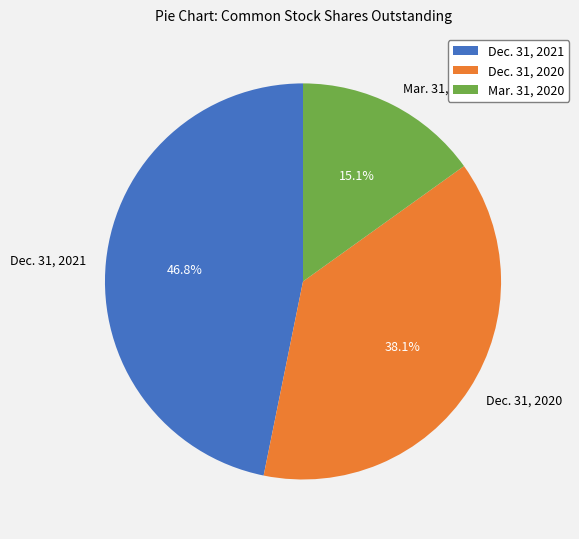

Which slice is the smallest?

Mar. 31, 2020